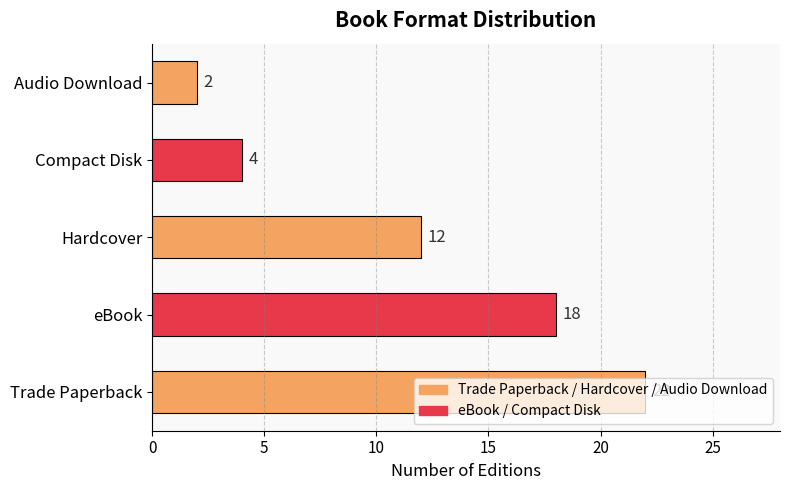

What is the change in value from Trade Paperback to Compact Disk?

-18